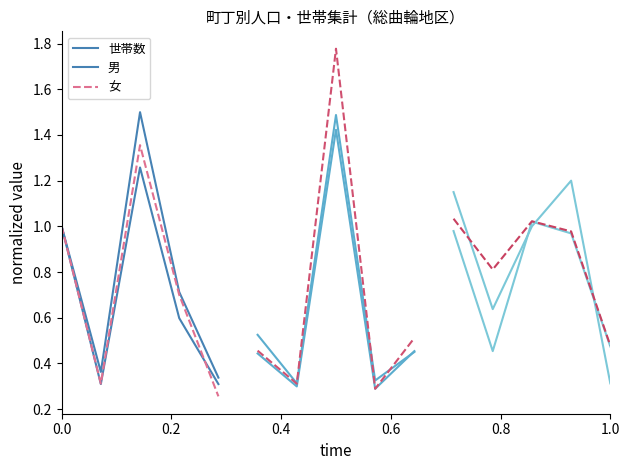

What is the value of the 世帯数 point at the 3rd from the left?

1.3